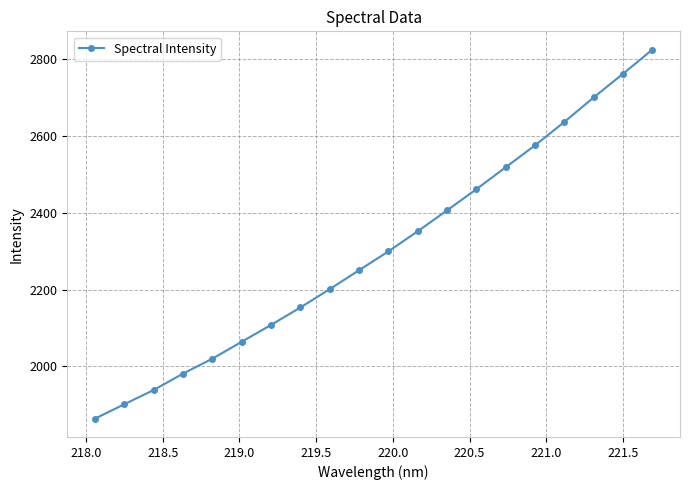

Does the chart have visible grid lines?

Yes